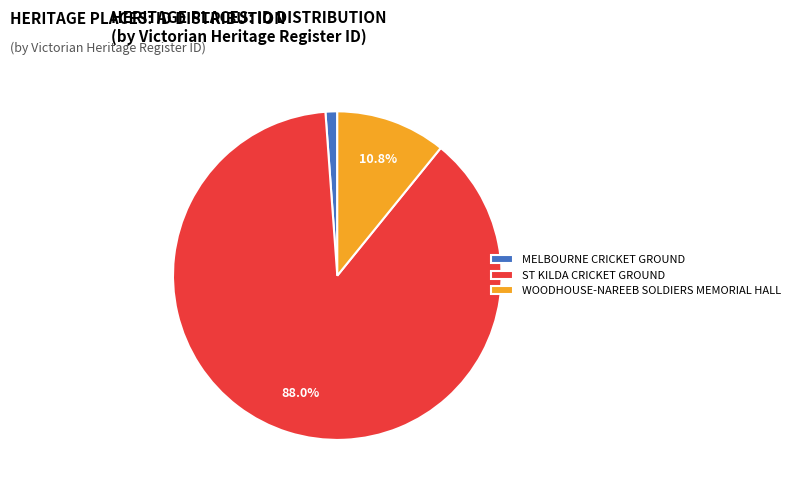

Does WOODHOUSE-NAREEB SOLDIERS MEMORIAL HALL account for over 50% of the chart?

No